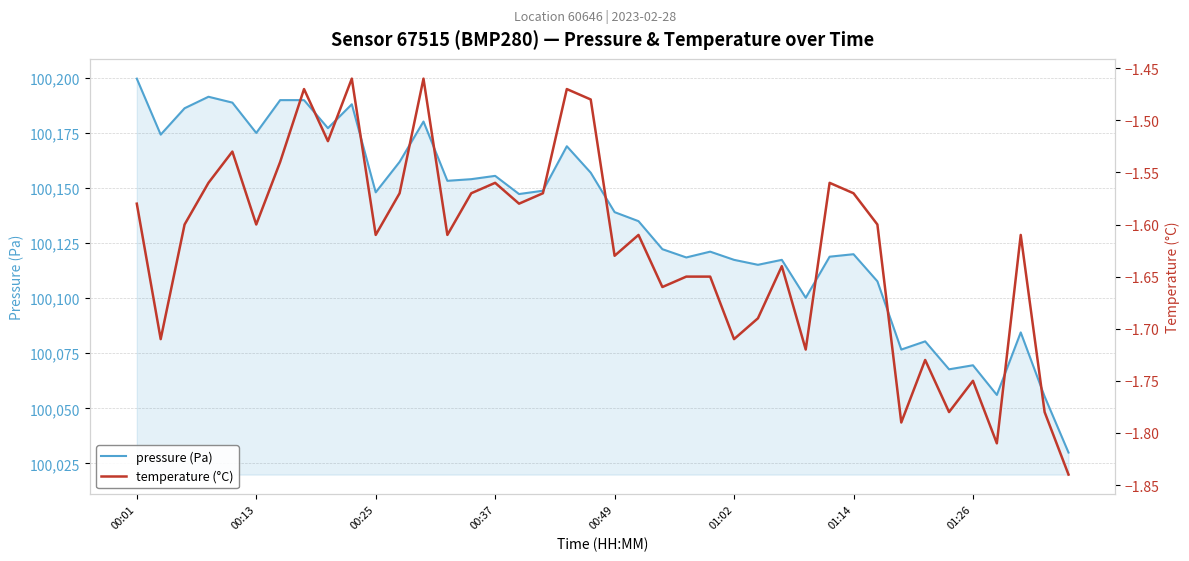

Is it true that pressure (Pa) equals 68230.5 at 12?

False